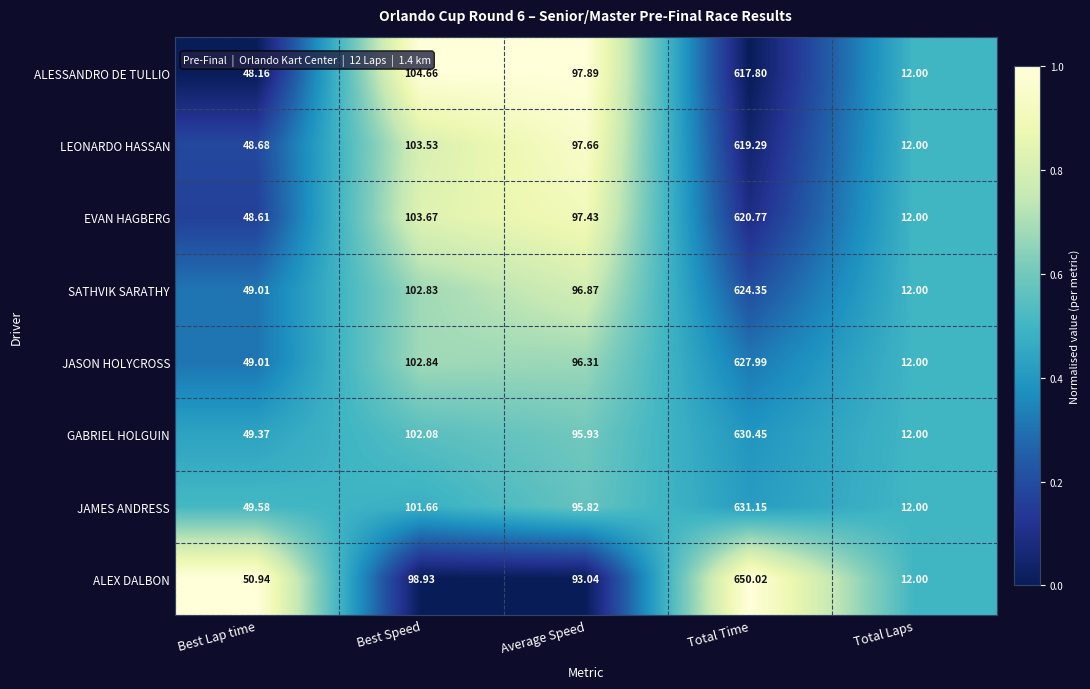

List the series in order of their peak value, lowest first.

ALESSANDRO DE TULLIO, LEONARDO HASSAN, EVAN HAGBERG, SATHVIK SARATHY, JASON HOLYCROSS, GABRIEL HOLGUIN, JAMES ANDRESS, ALEX DALBON